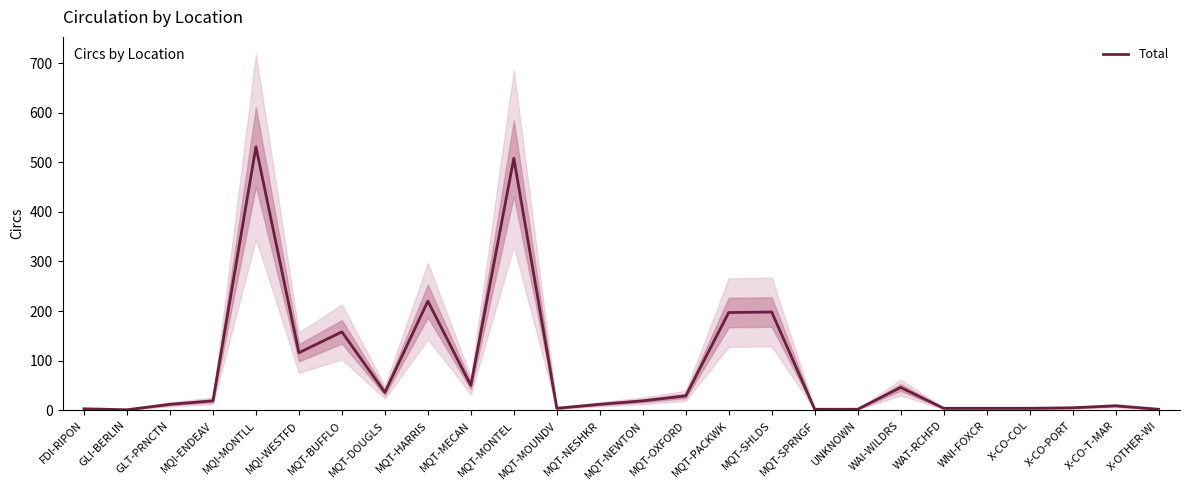

Between MQT-MECAN and MQT-HARRIS, which is larger?

MQT-HARRIS